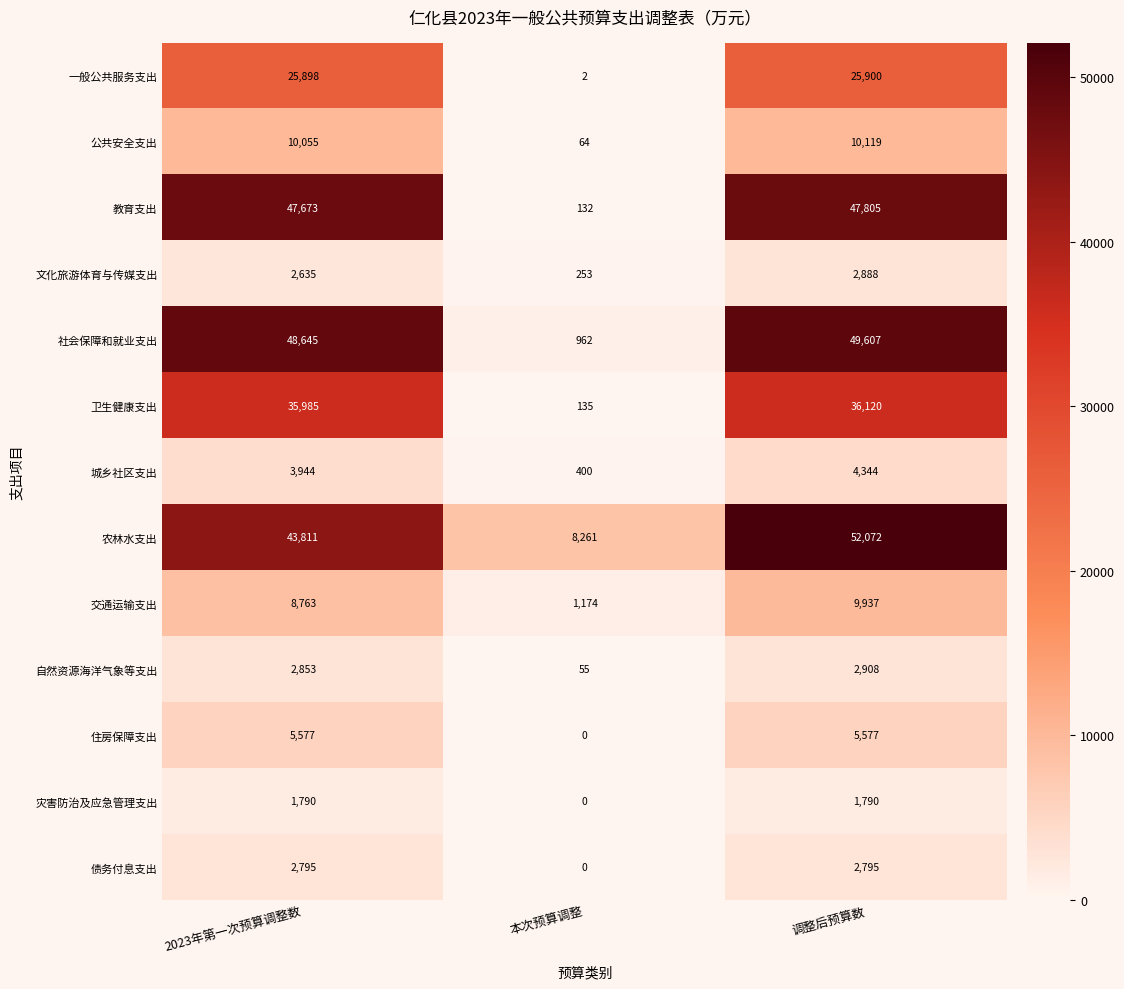

Which series has the largest range (max minus min)?

社会保障和就业支出